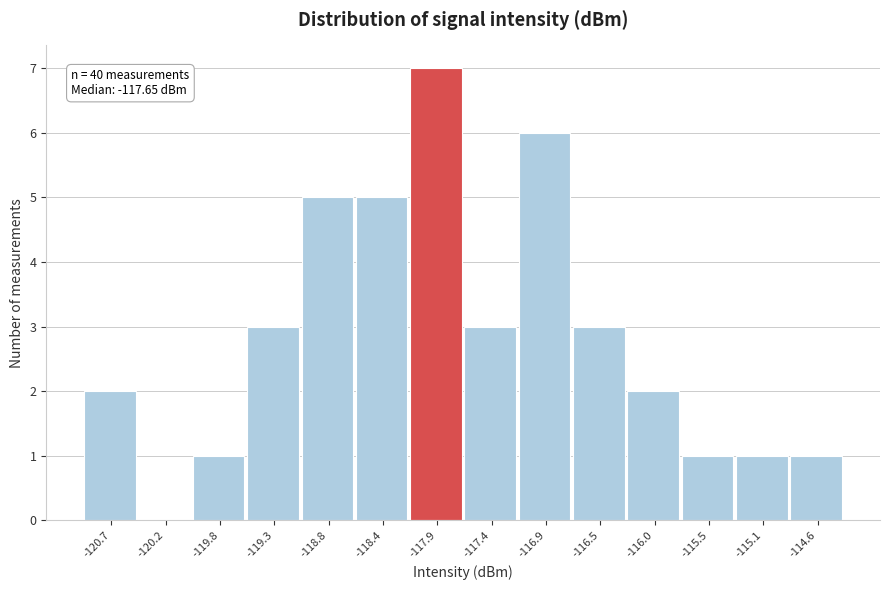

Reading left to right, extract all data points from this chart.

-120.7=2	-120.2=0	-119.8=1	-119.3=3	-118.8=5	-118.4=5	-117.9=7	-117.4=3	-116.9=6	-116.5=3	-116.0=2	-115.5=1	-115.1=1	-114.6=1